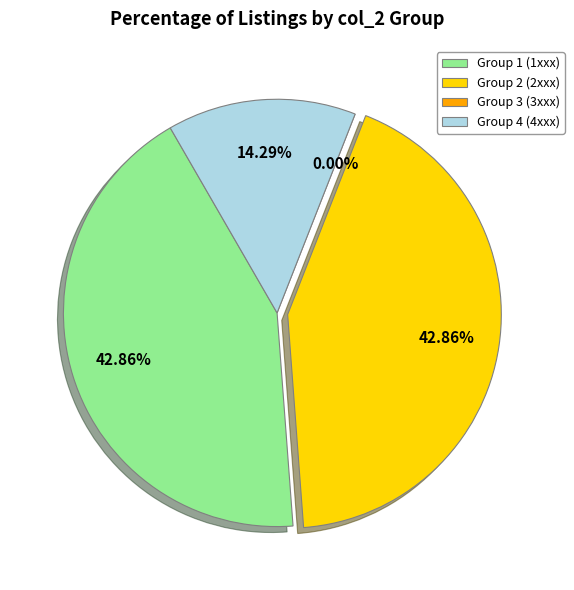

Is 1324 the majority of the pie?

No